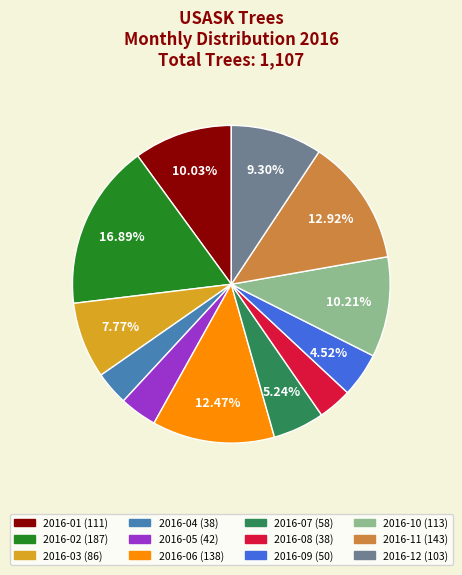

Approximately how many times larger is the value at 2016-03 compared to 2016-11?

0.6